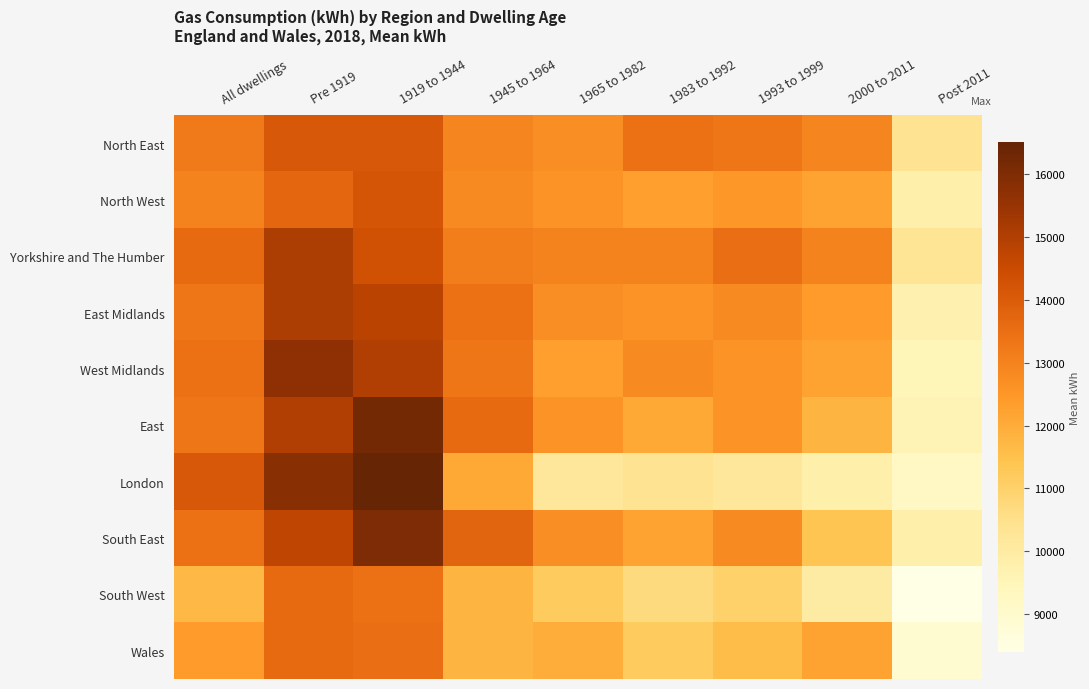

Which label corresponds to the largest value in the chart?

1919 to 1944